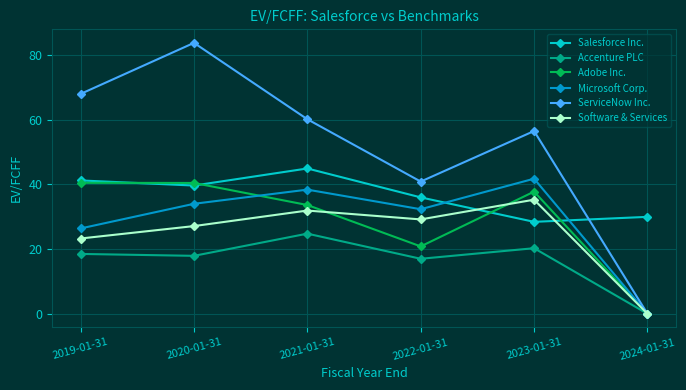

How many interior local peaks does the Software & Services series have?

2